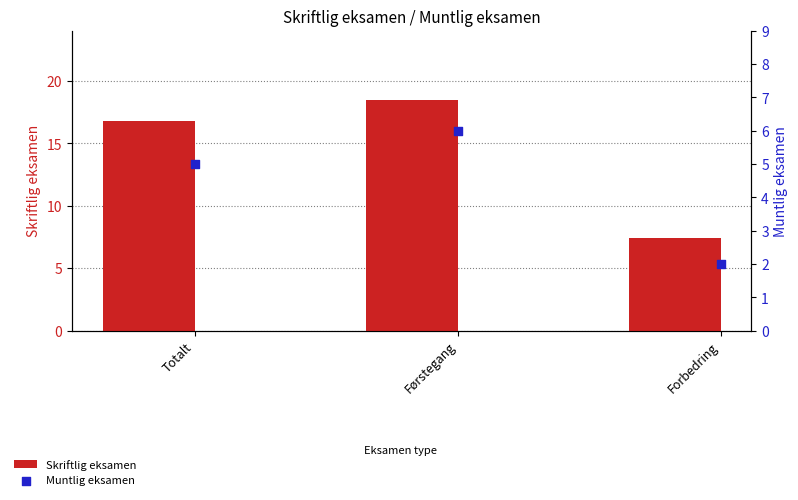

At which category is the sum across all series the highest?

Førstegang